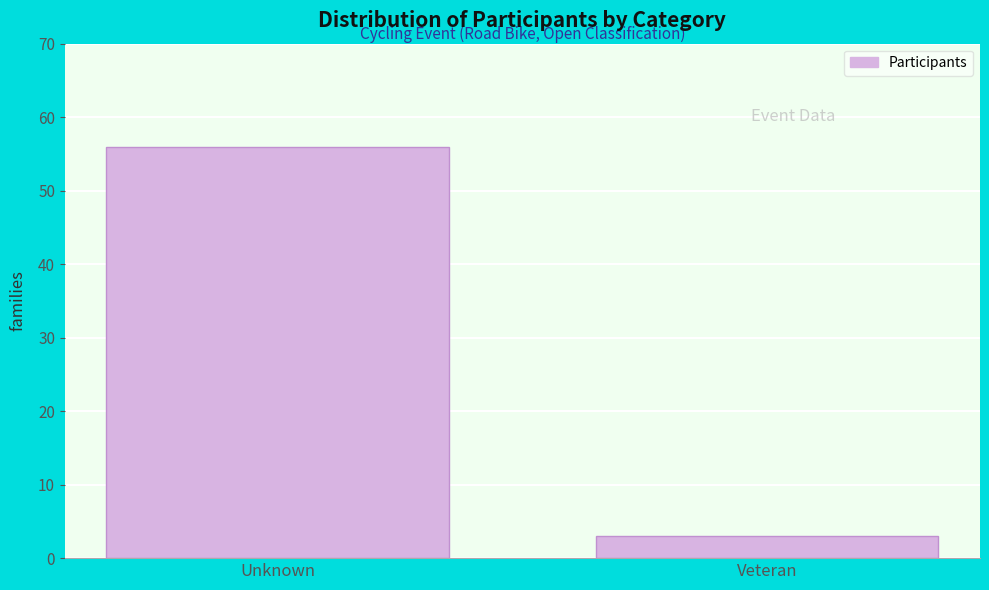

Reading right to left, extract all data points from this chart.

Veteran=3	Unknown=56